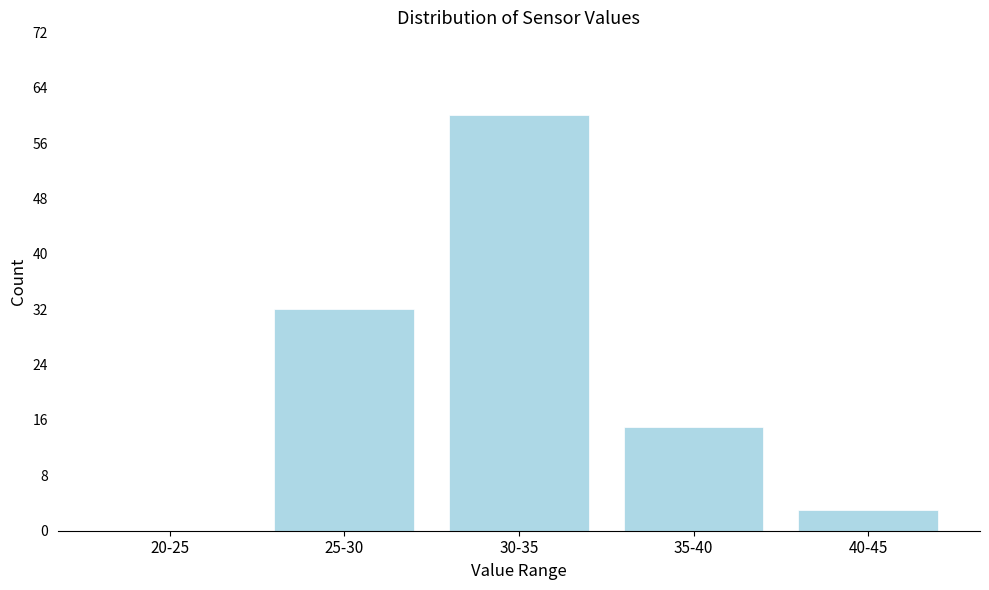

Reading left to right, what are all the values shown in this chart?

20-25=0	25-30=32	30-35=60	35-40=15	40-45=3